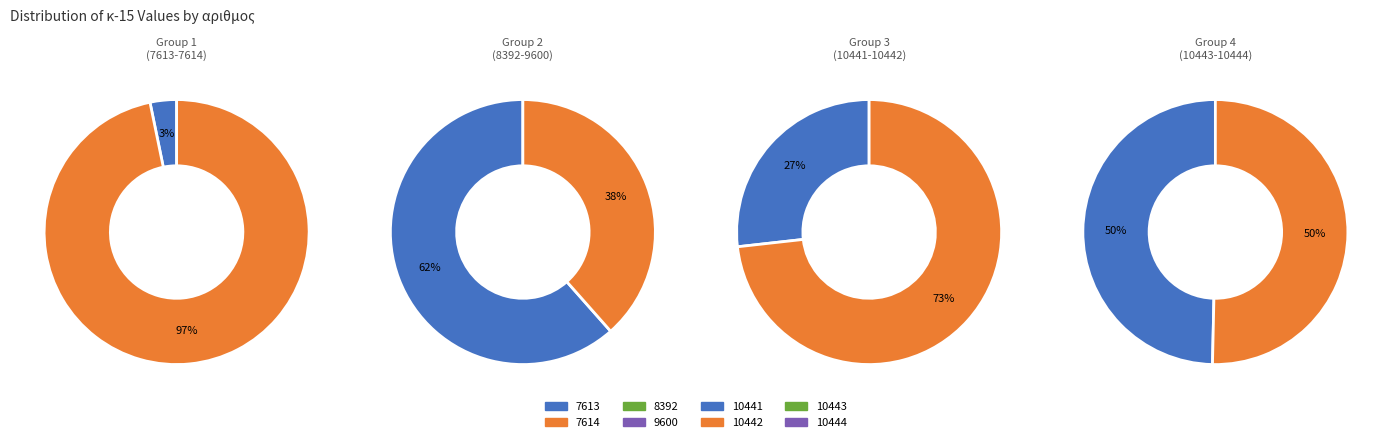

What is the smallest slice in the pie chart?

7613